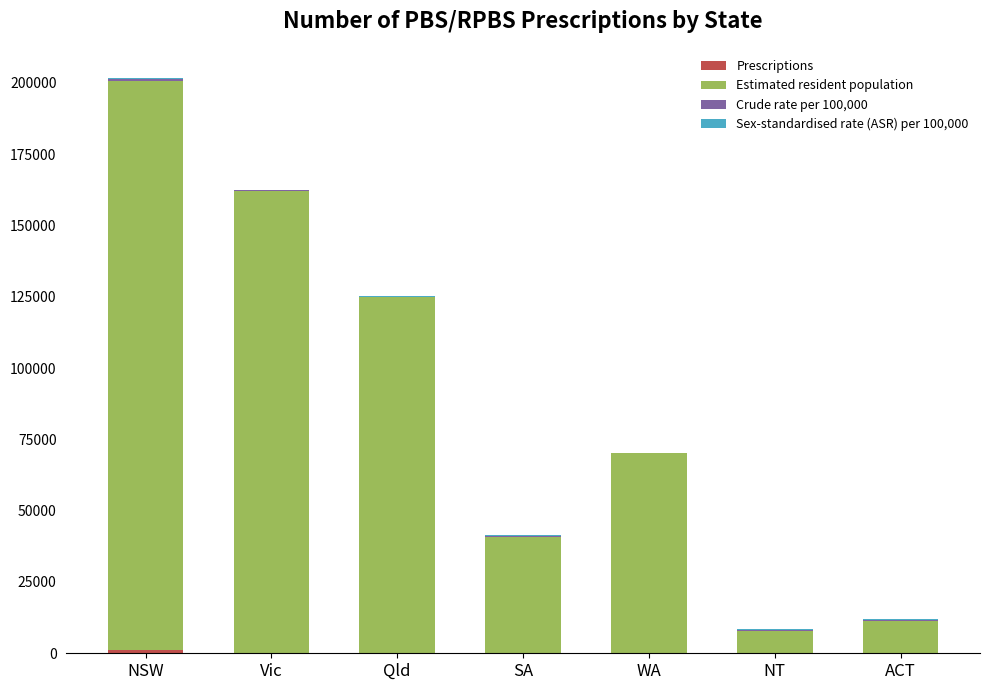

At which category is the sum across all series the highest?

NSW